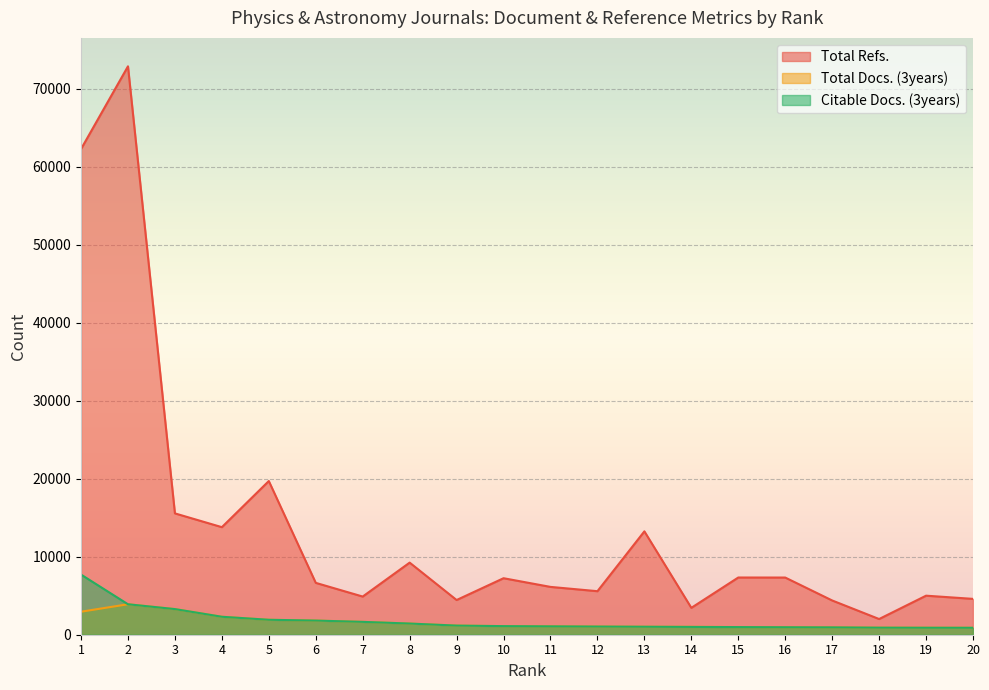

Is it true that Total Docs. (3years) equals 960 at 16?

True